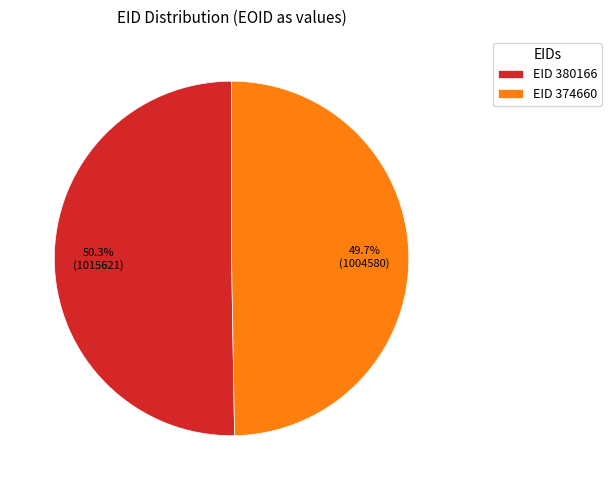

Combined, what portion of the pie is EID 380166 and EID 374660?

100.0%